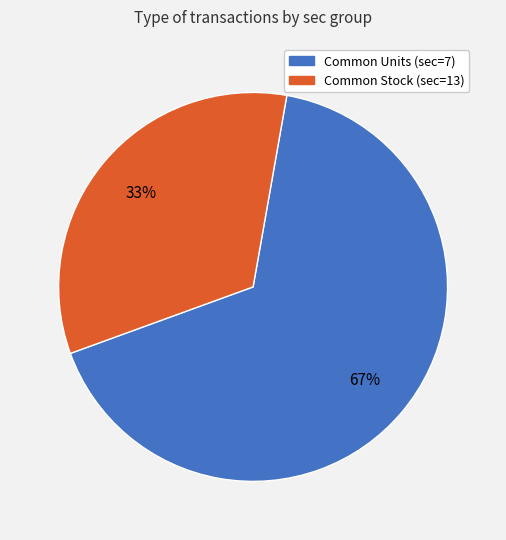

How many segments does this pie chart have?

2